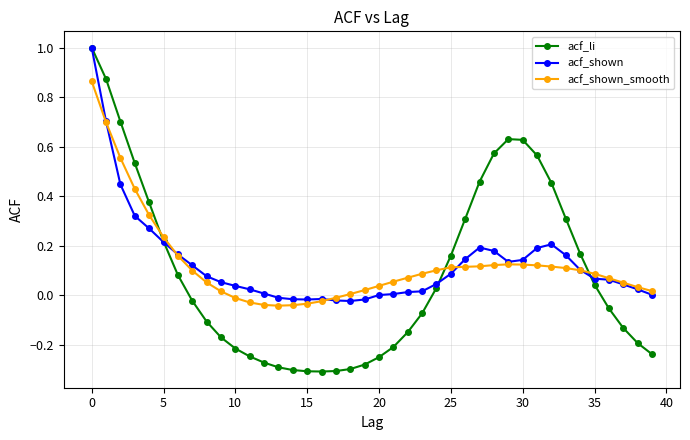

In acf_shown, how many points are higher than both neighbors (excluding endpoints)?

3